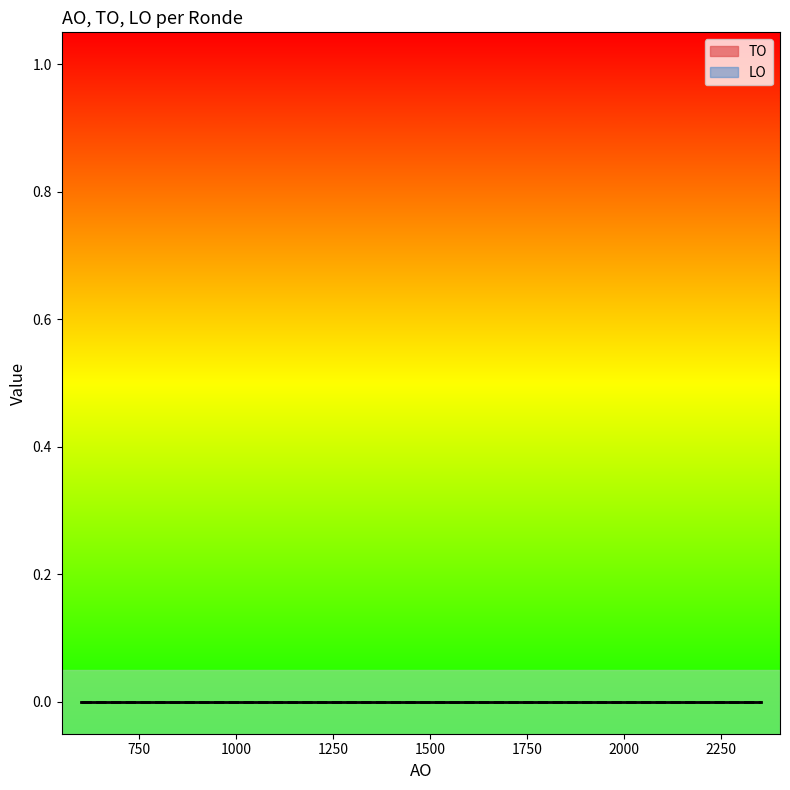

True or false: AO and TO cross at least once.

False